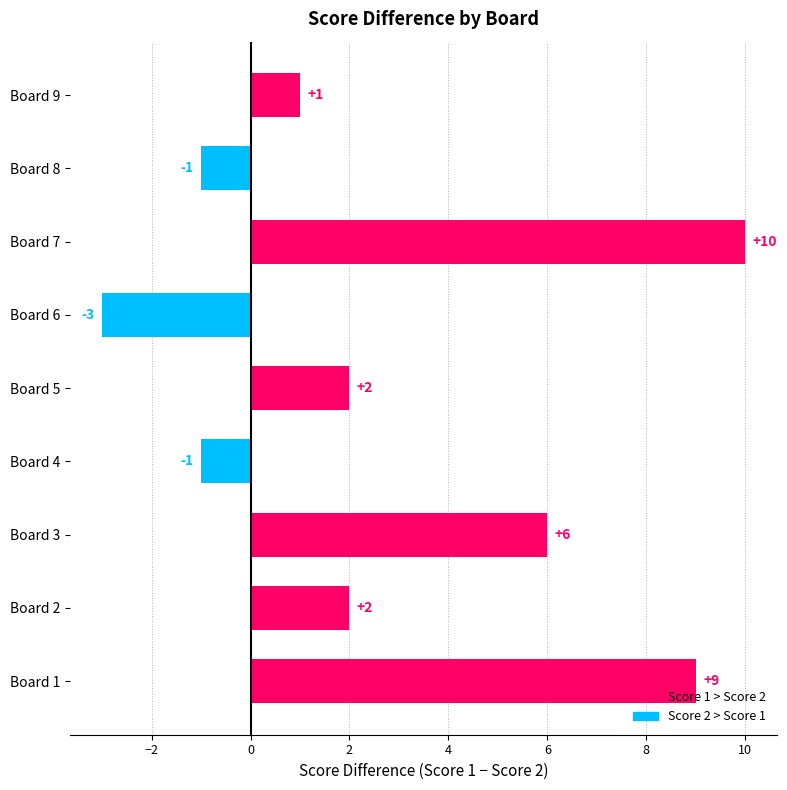

Between Board 7 and Board 2, which is larger?

Board 7